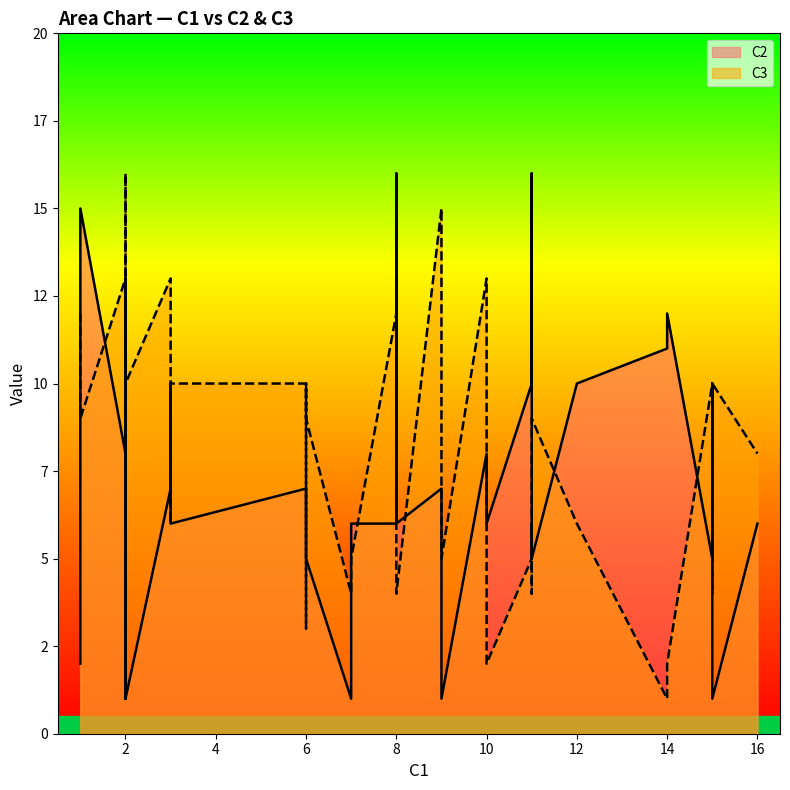

What are all the series names shown in the legend?

C2, C3